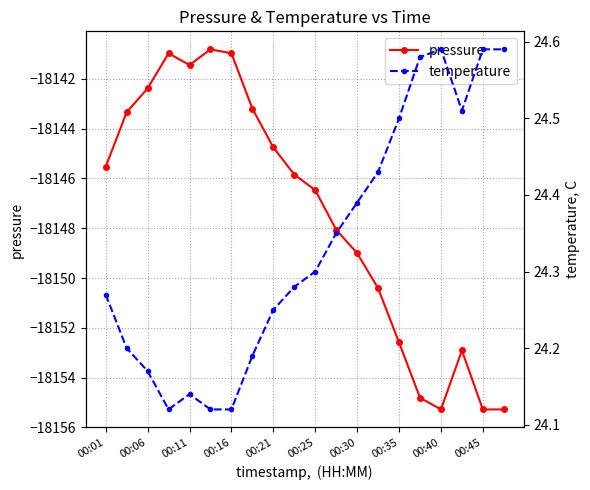

What is the maximum value for pressure?

-18140.8